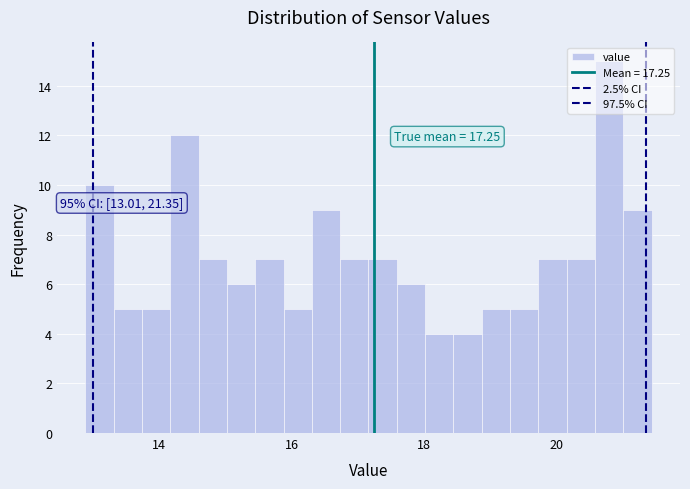

Around what value on the x-axis is the tallest bar? Give the approximate position of its centre, as read against the axis.

20.8